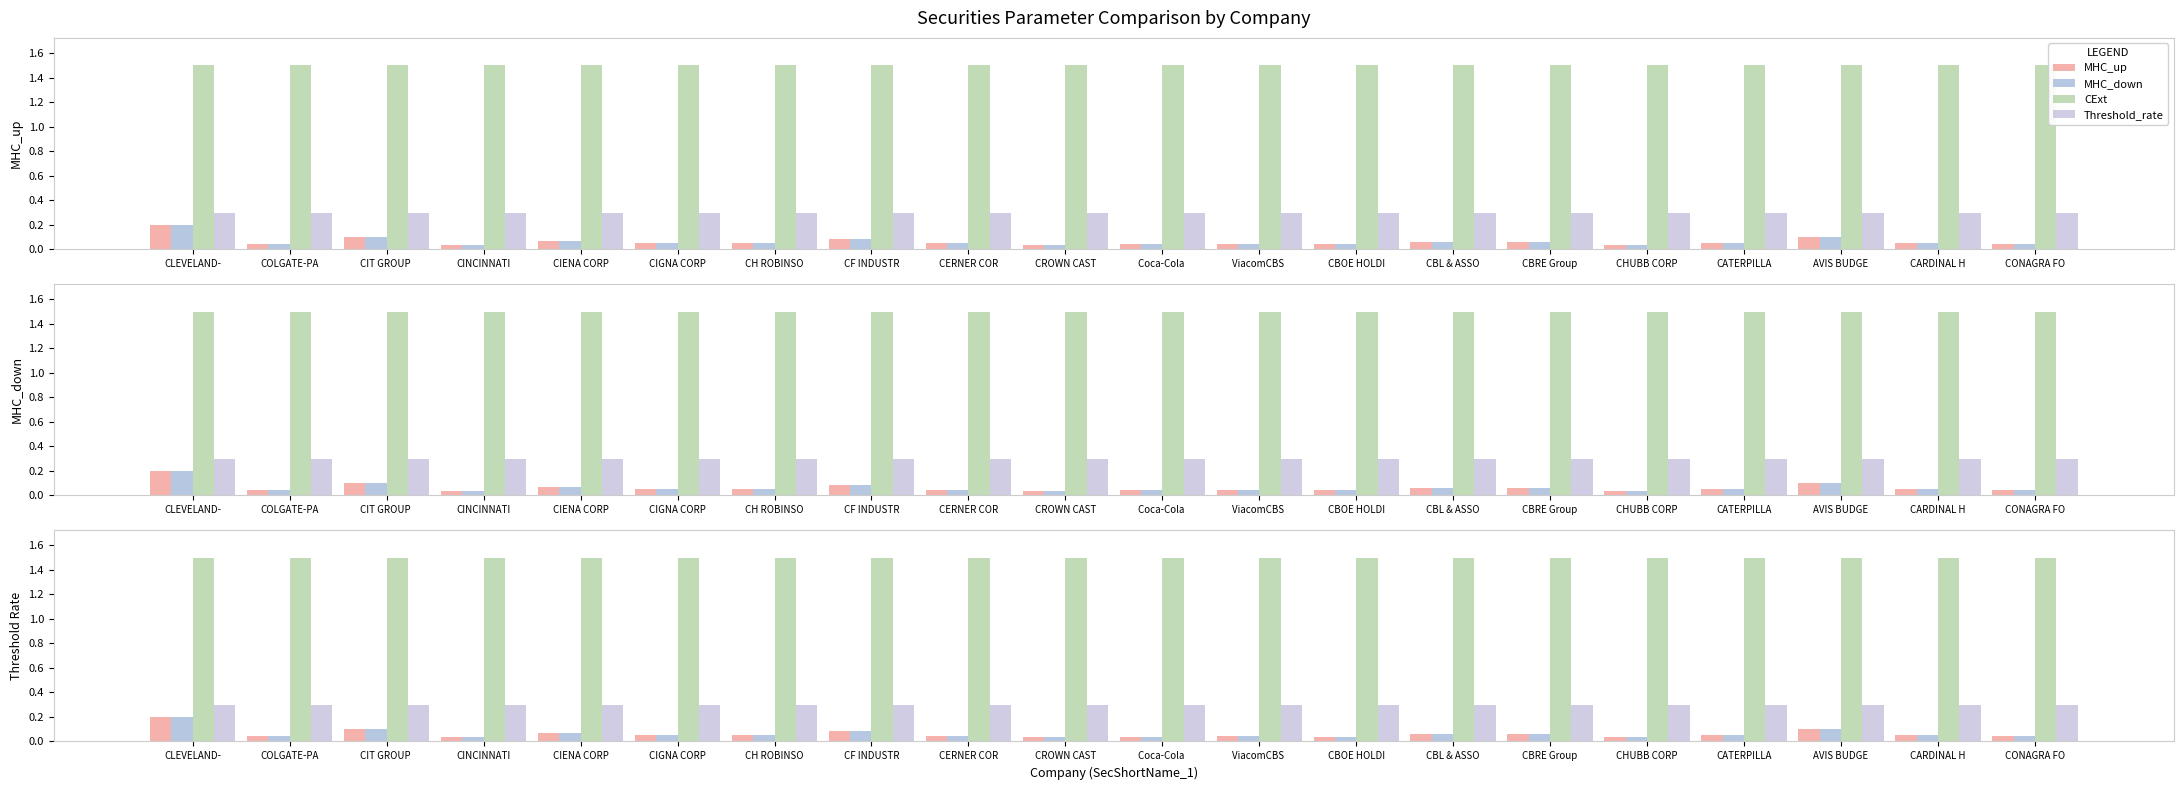

What is the difference between the maximum and minimum values in the MHC_up series?

0.2